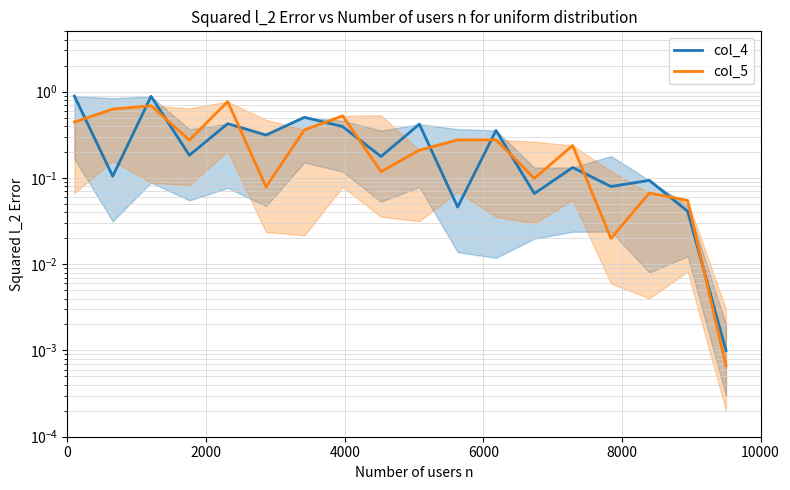

What is the value of the col_4 point at the 4th from the left?

0.2